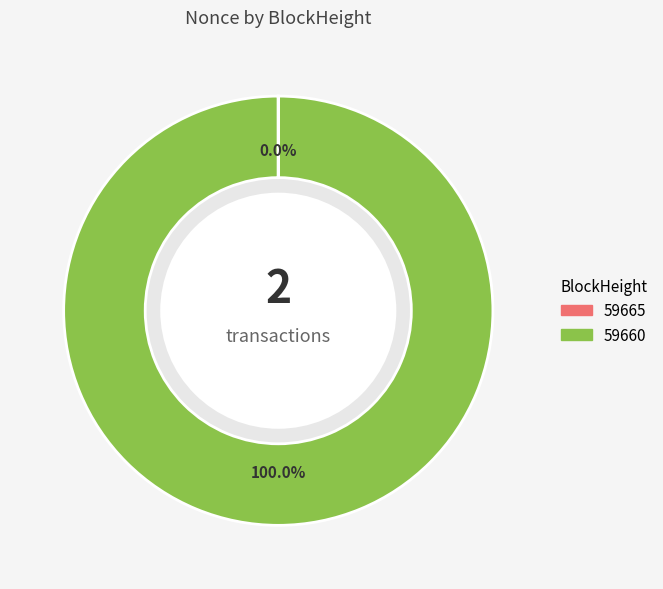

Does 59665 account for over 50% of the chart?

No